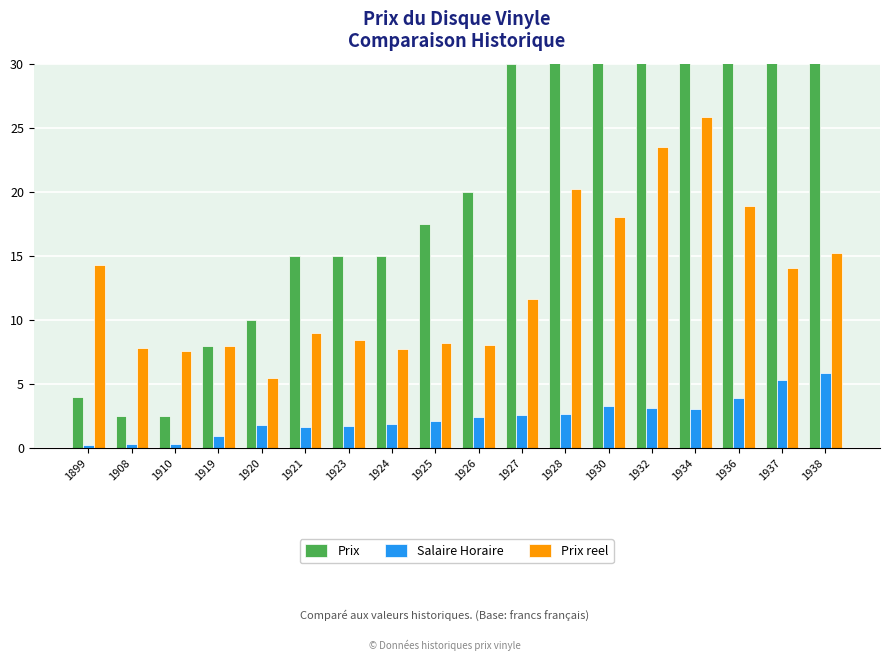

How many values in the Salaire Horaire series exceed 2?

10